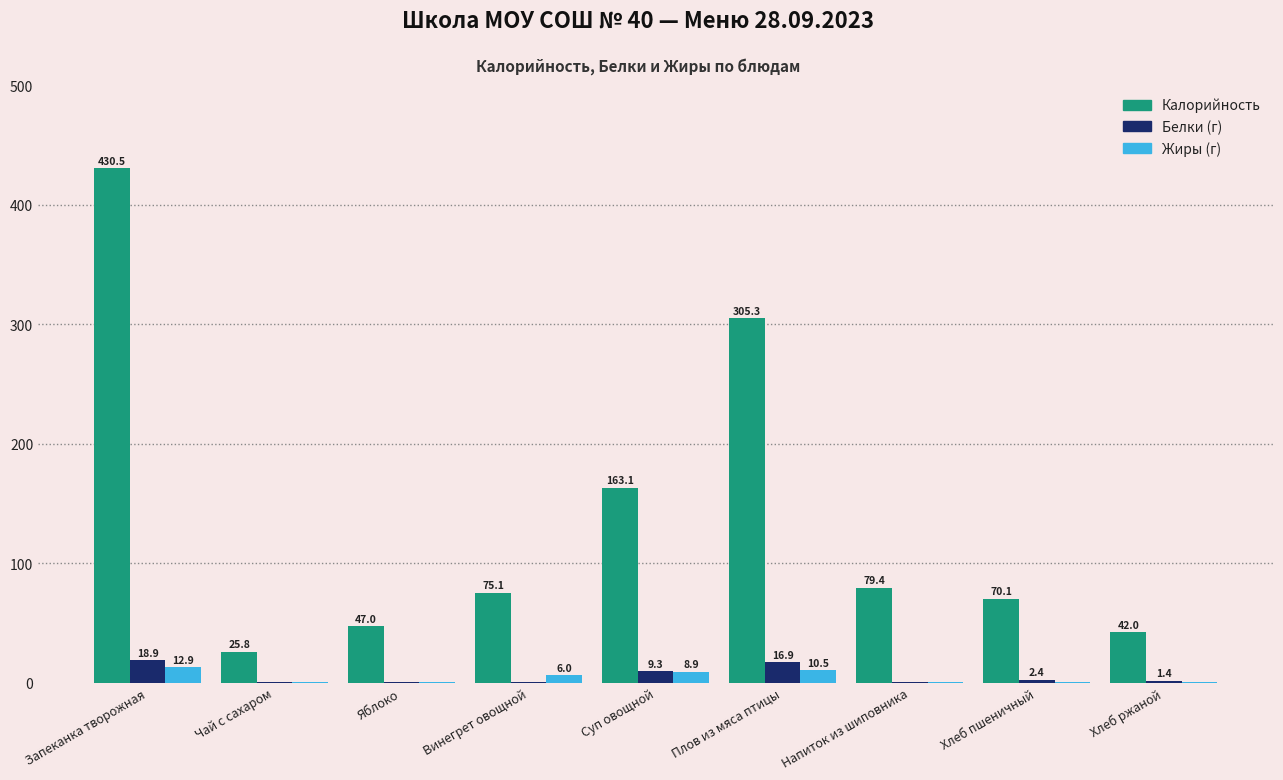

What is the maximum value shown in the chart?

430.5